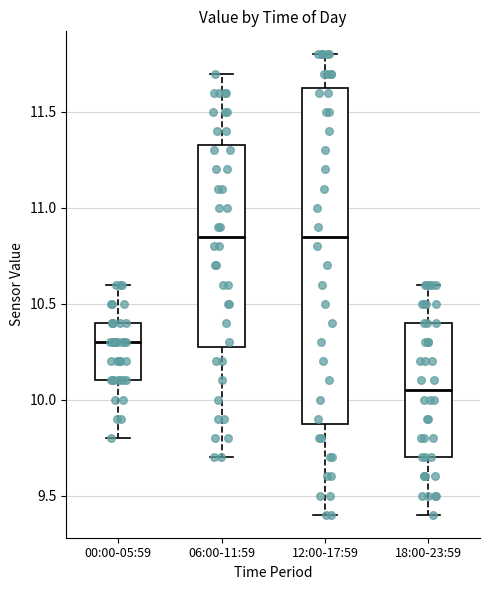

Which box's median line is the lowest?

18:00-23:59